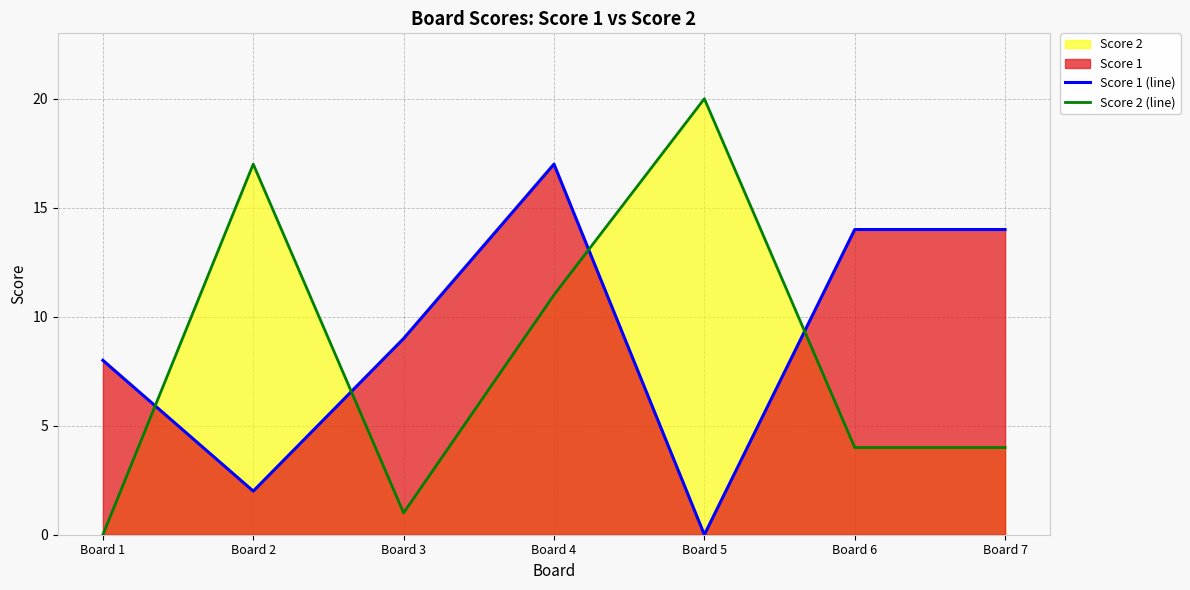

Between Board 2 and Board 1, which is larger?

Board 1